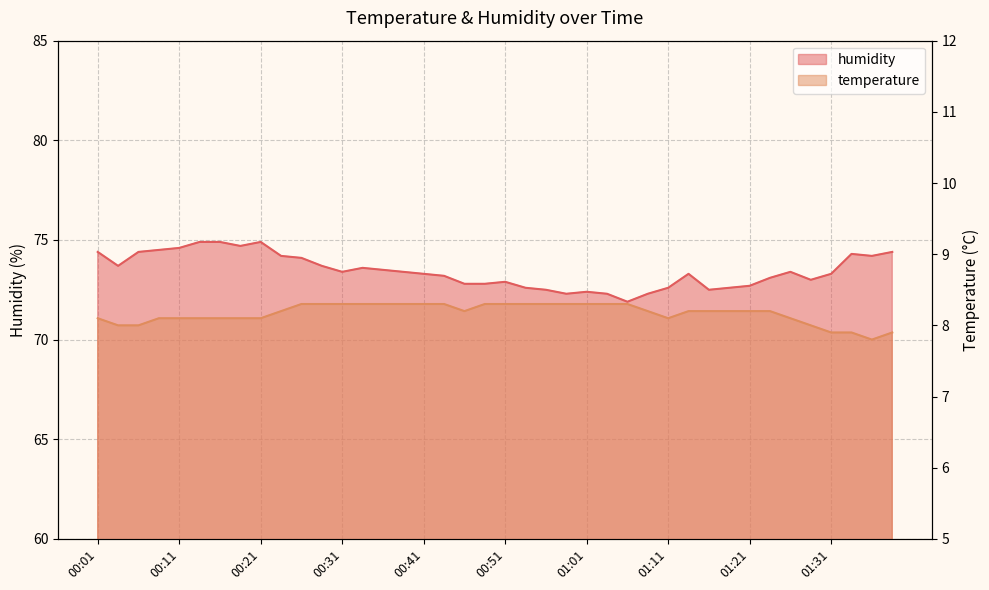

What is the spread (max minus min) of values at 00:48?

64.5